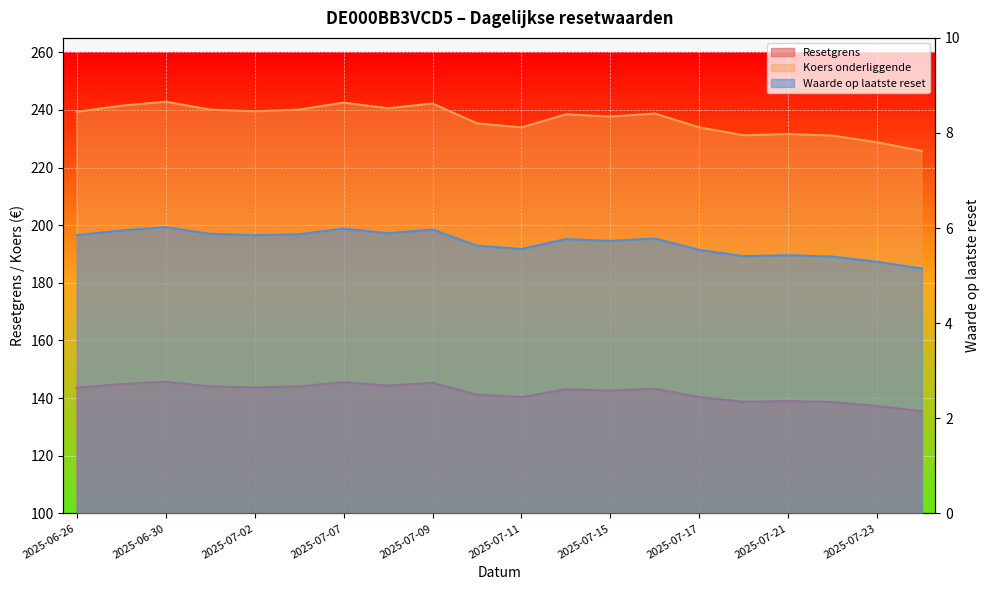

At which category is the sum across all series the highest?

2025-06-30